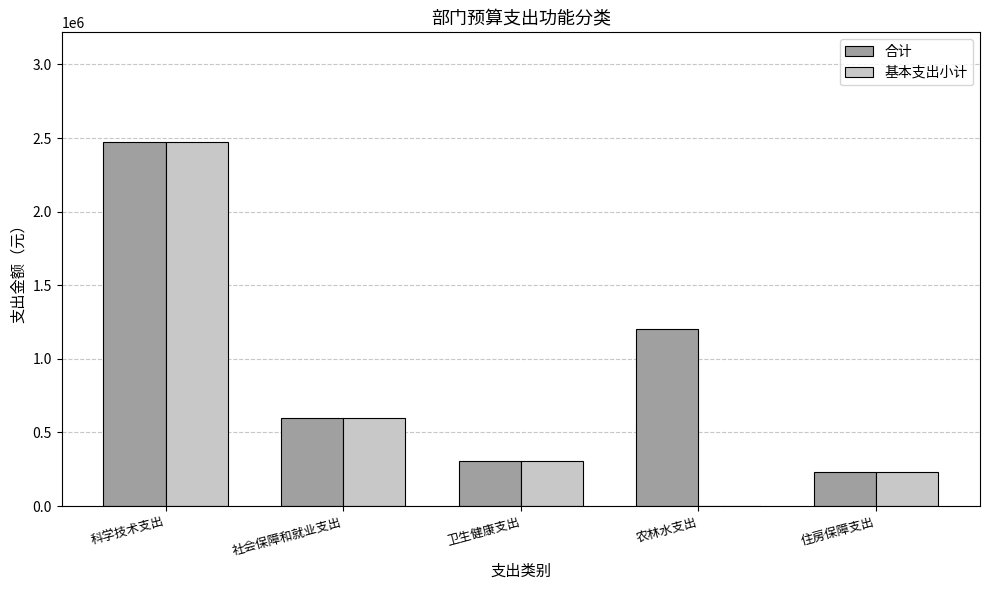

At which category is the sum across all series the highest?

科学技术支出